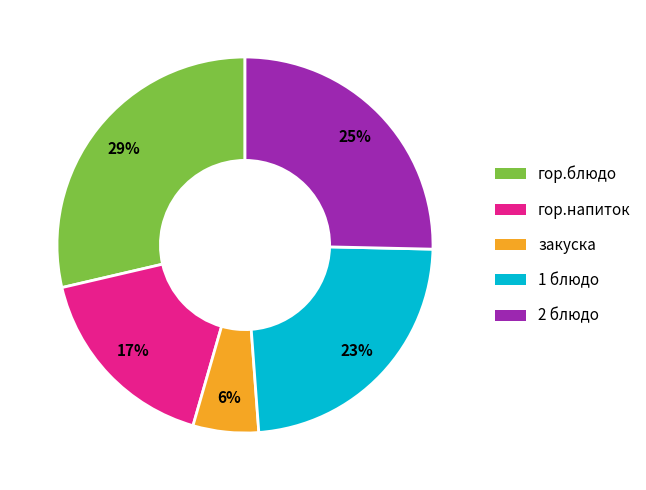

To the nearest percent, what percentage of the pie is 1 блюдо?

23%